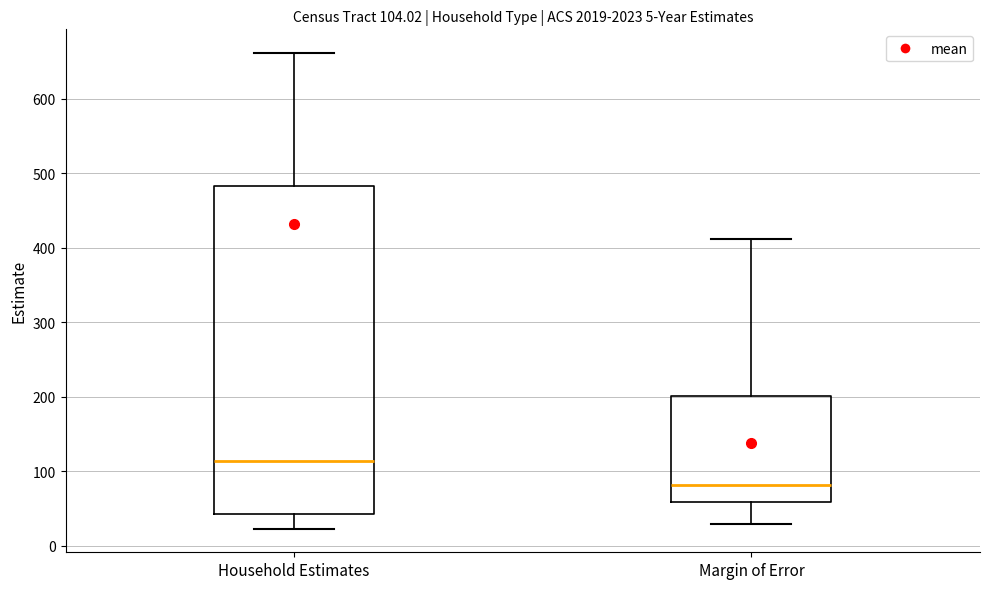

Which box is the tallest, from its lower edge to its upper edge?

Household Estimates